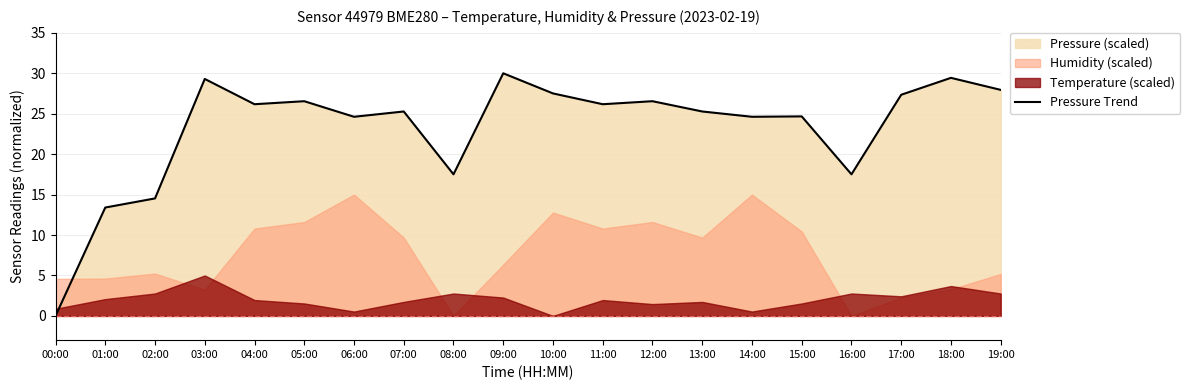

What is the change in value from 12:00 to 17:00?

+0.8